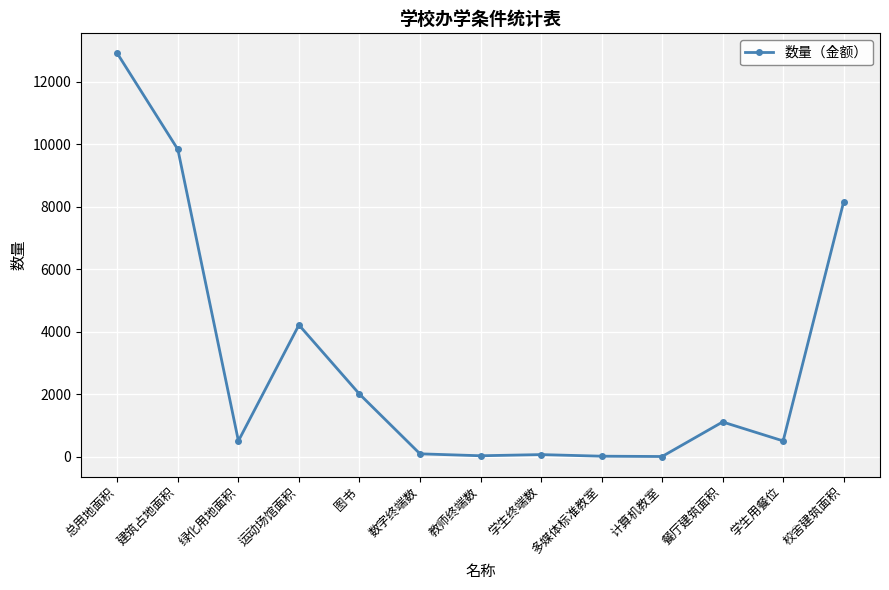

What is the label of the 10th point from the right?

运动场馆面积